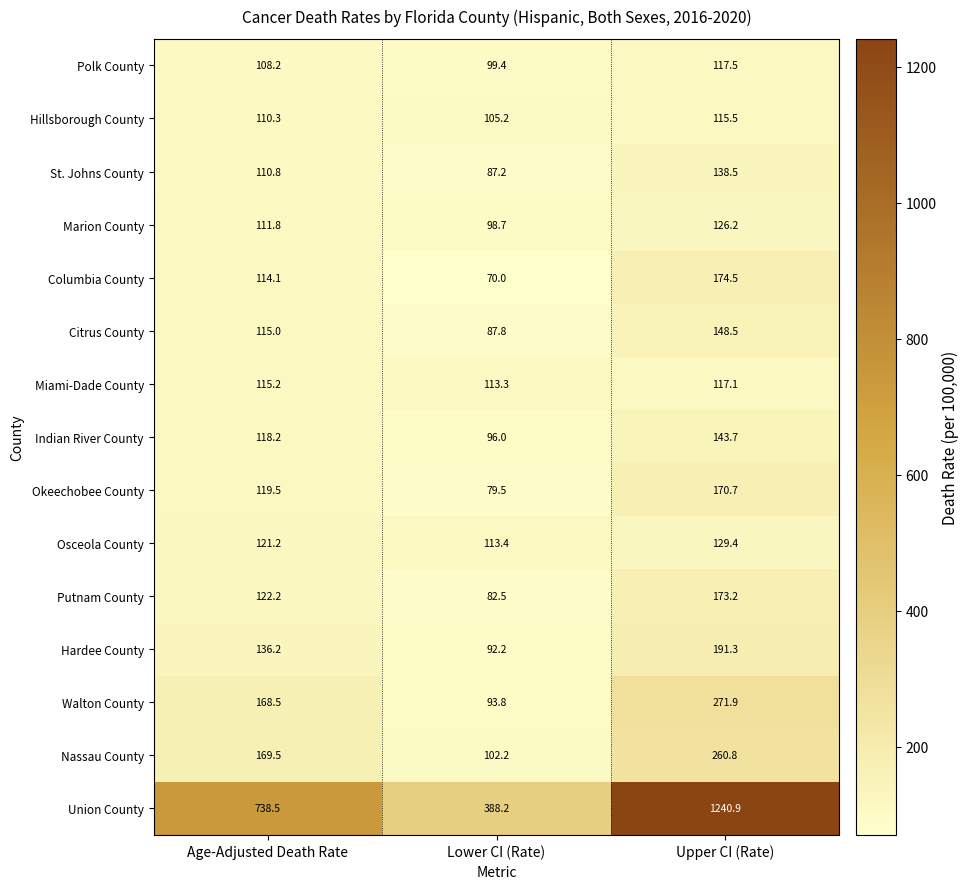

At which label is Hillsborough County closest to 110?

Age-Adjusted Death Rate